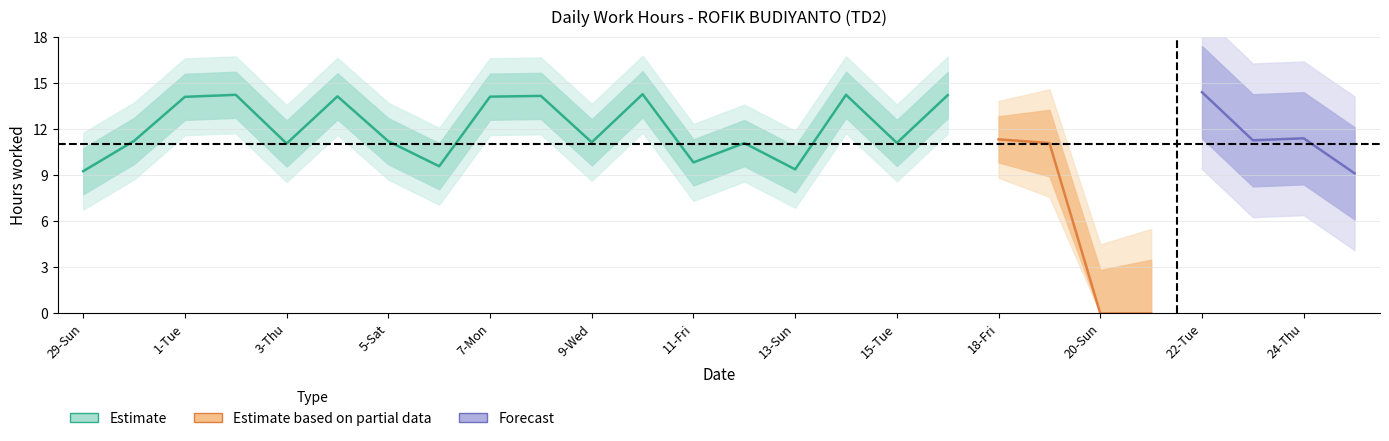

True or false: the data shows 0.0 at 20-Sun.

True